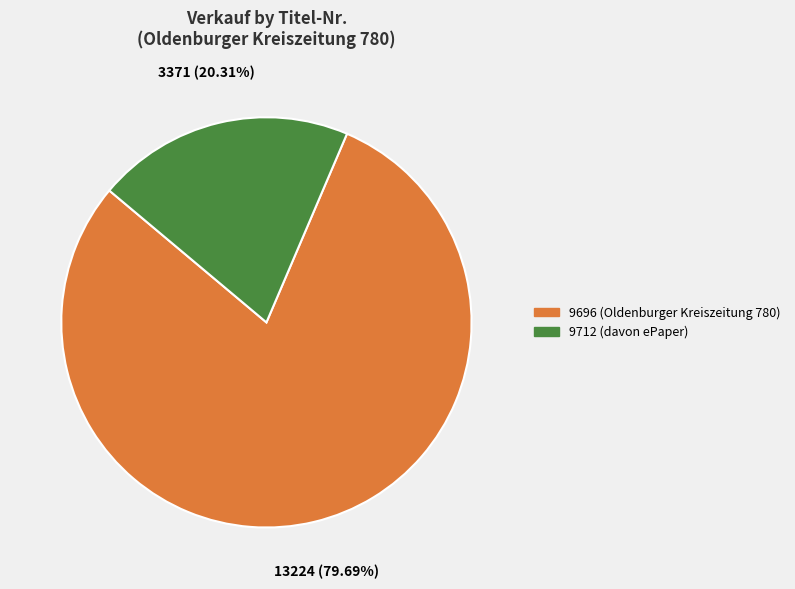

How much of the chart is everything except 9696 (Oldenburger Kreiszeitung 780)?

20.3%